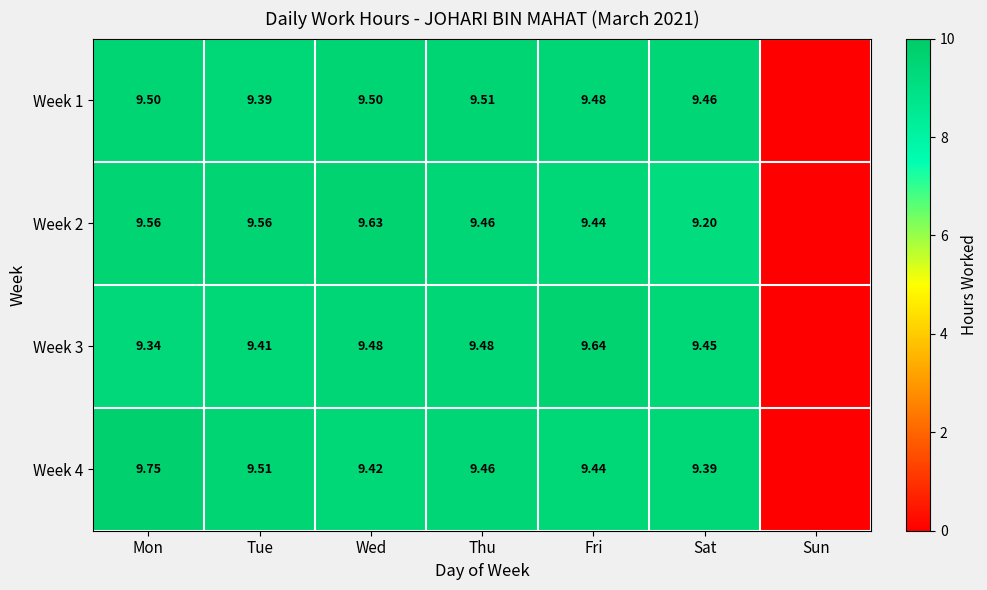

What is the sum of the Week 4 values at Tue and Sun?

9.5